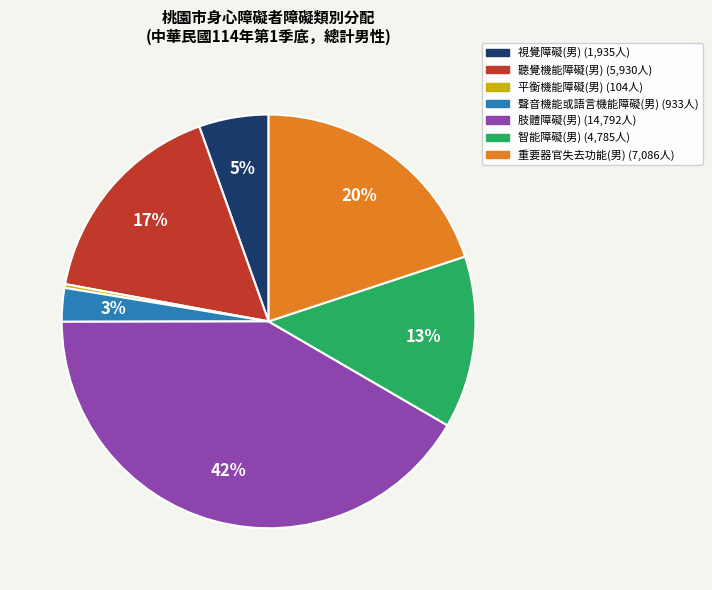

How many slices are in this pie chart?

7